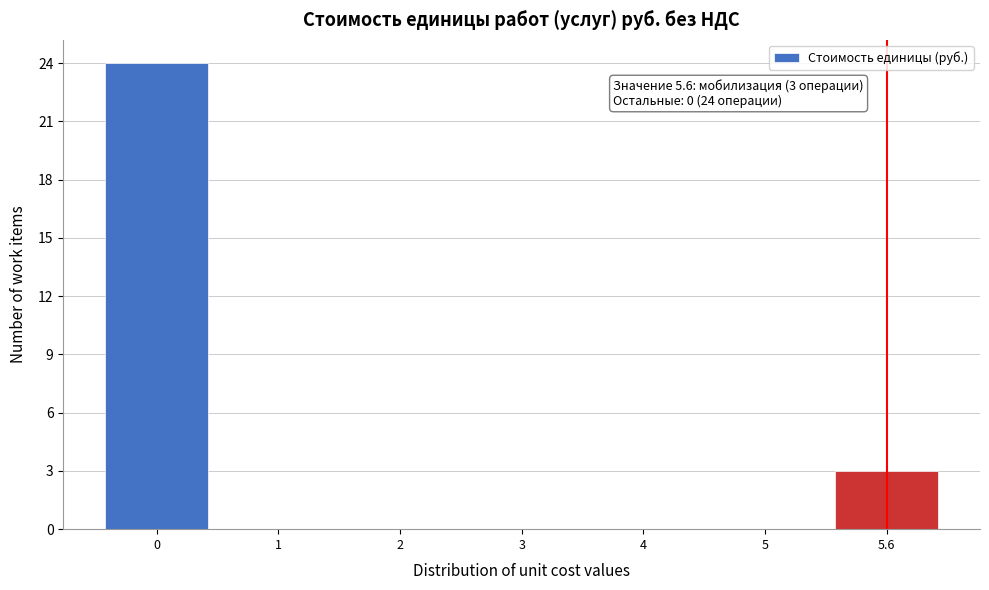

Reading left to right, list all the values displayed in this chart.

0=24	1=0	2=0	3=0	4=0	5=0	5.6=3